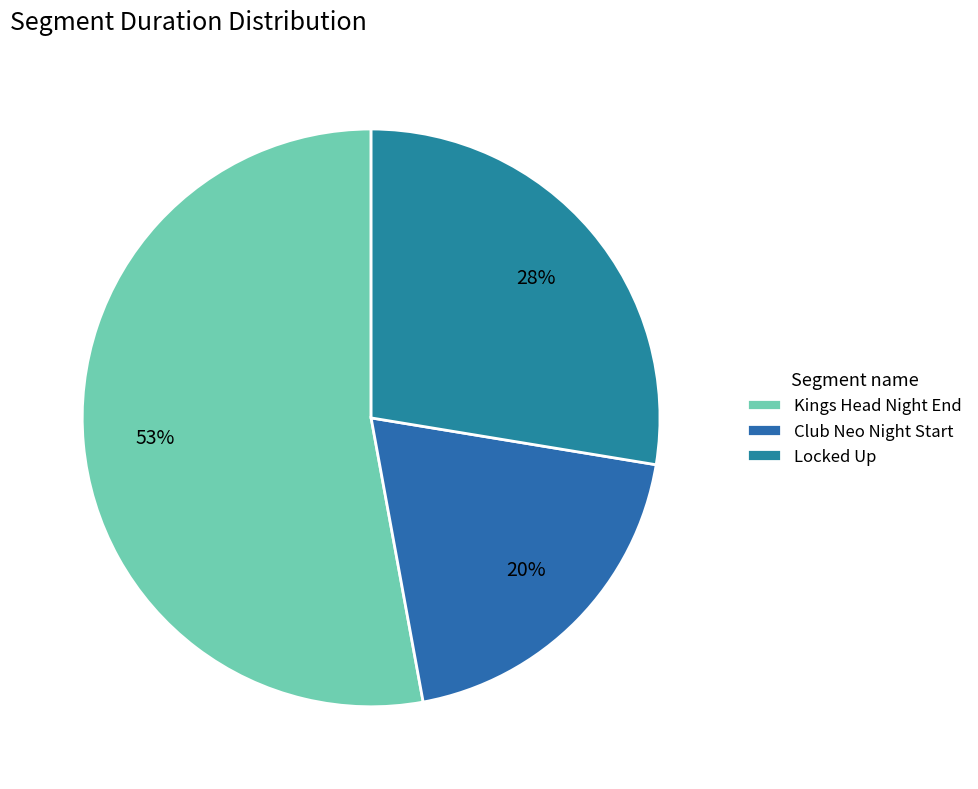

To the nearest percent, what portion does Kings Head Night End represent?

53%